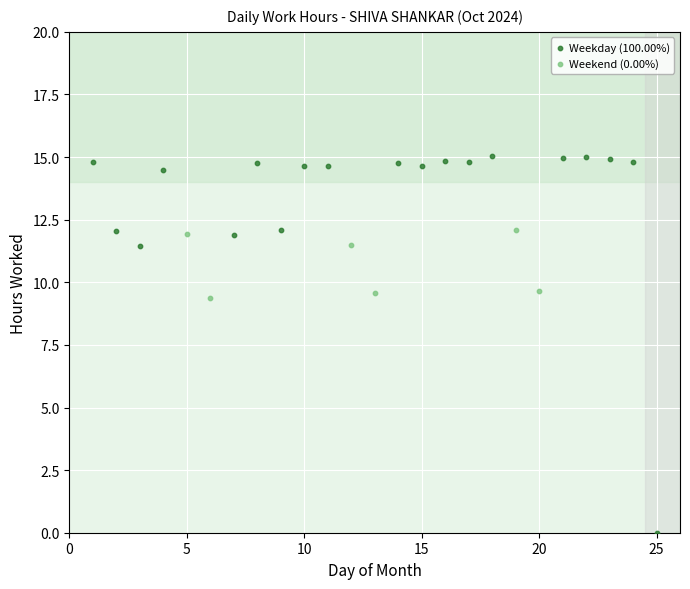

Which series has the widest spread of Y values?

Weekday (100.00%)